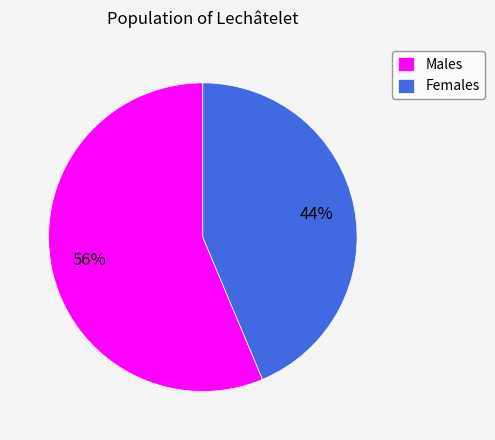

Which category accounts for the majority?

Males